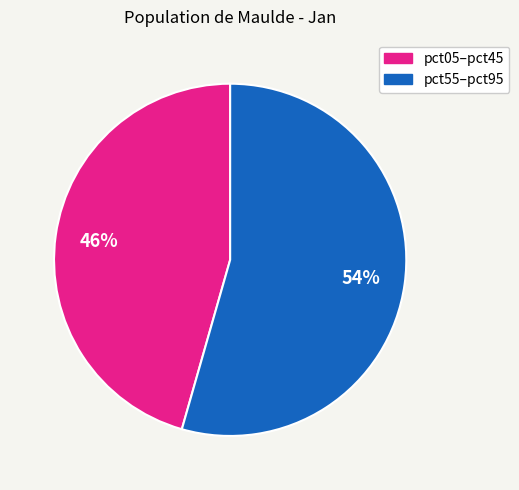

Is there any slice that represents more than half of the pie?

Yes